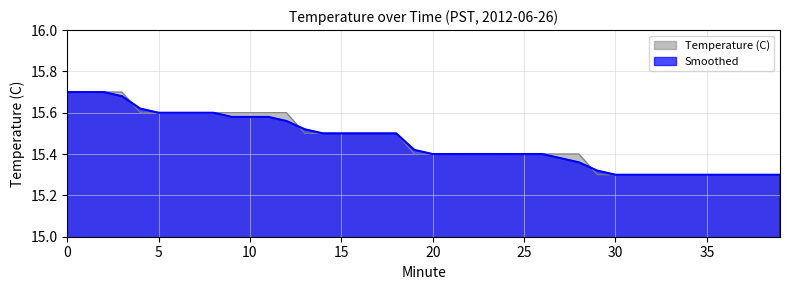

Does the chart have visible grid lines?

Yes